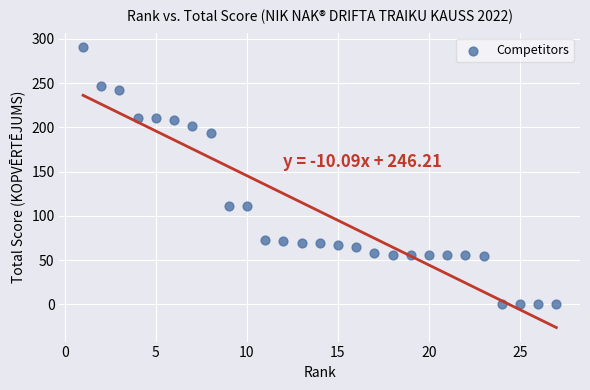

What is the range of X values (max minus min)?

26.0